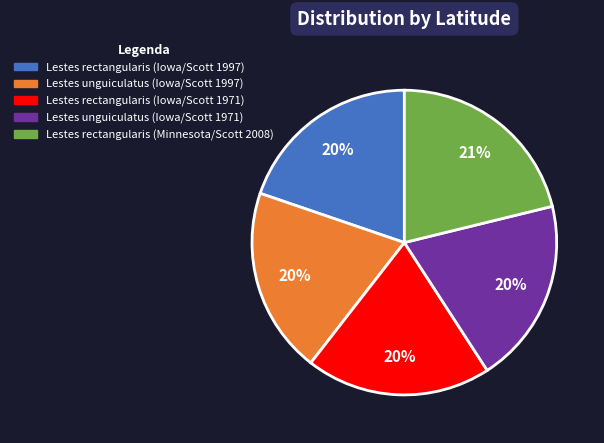

Is there a majority slice in this chart?

No